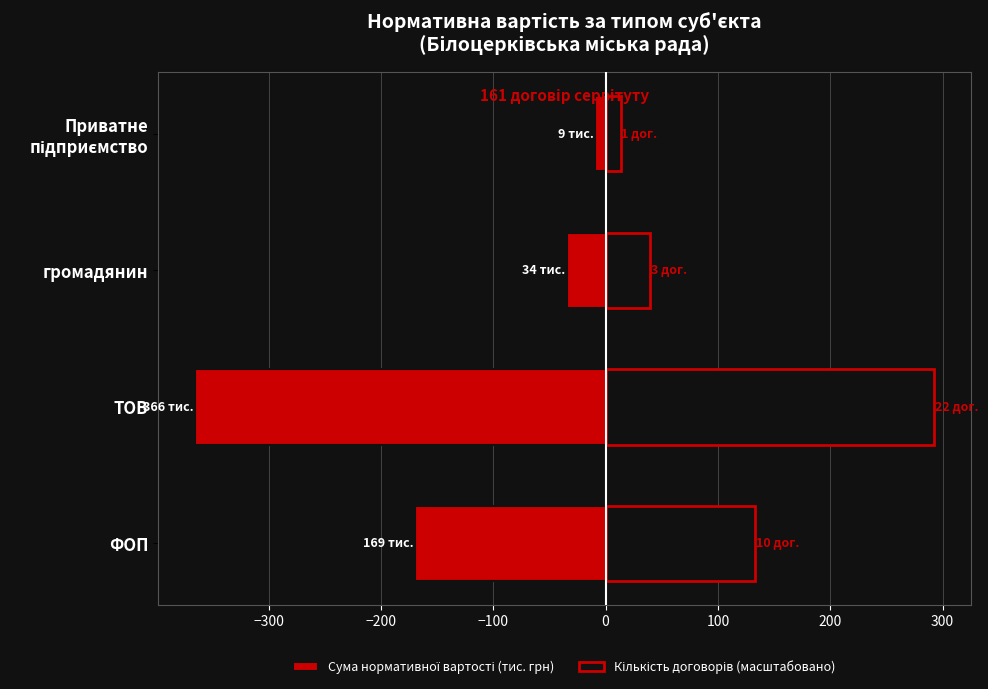

What is the difference between the maximum and minimum values in the Сума нормативної вартості (тис. грн) series?

356.3